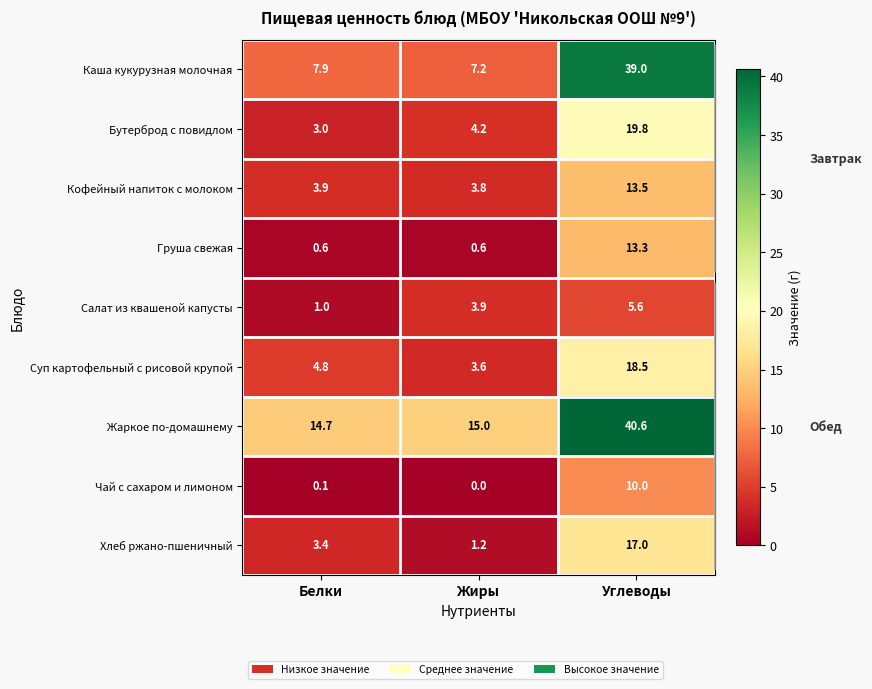

Which category has the lowest value in the Чай с сахаром и лимоном series?

Жиры